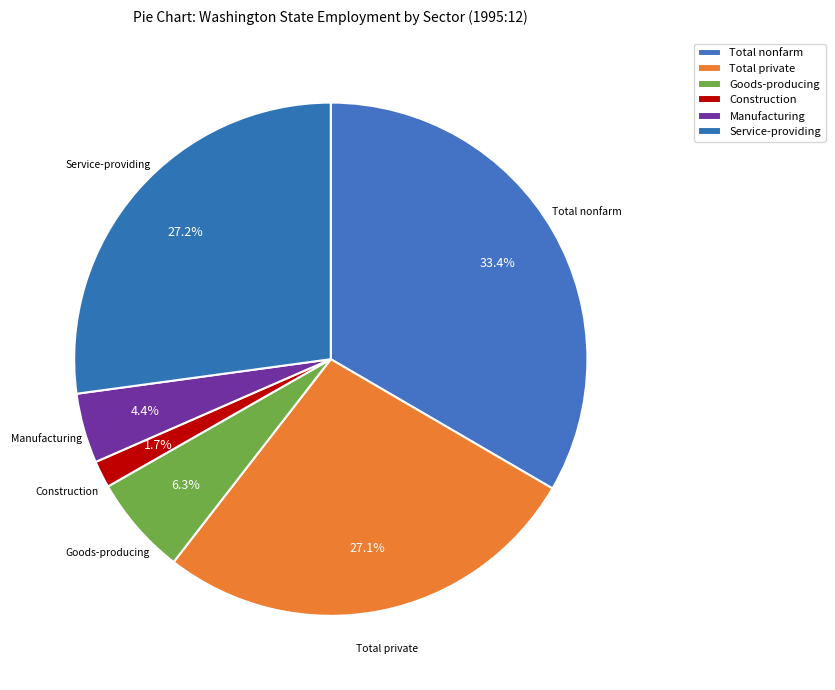

How many segments does this pie chart have?

6